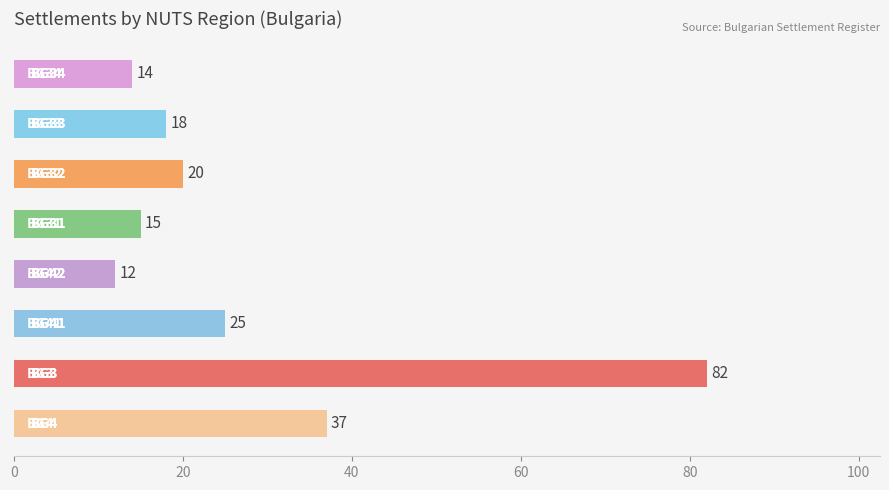

What is the maximum value shown in the chart?

82